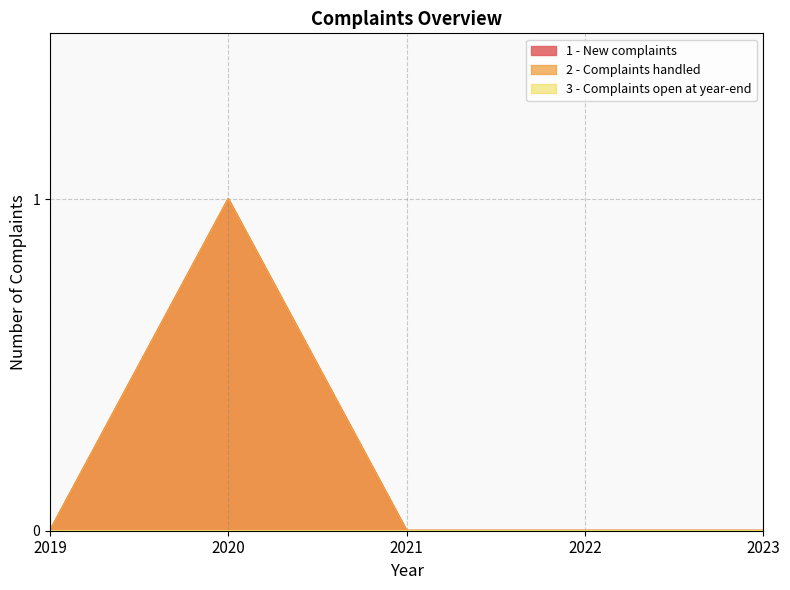

How many interior local peaks does the 2 - Complaints handled series have?

1